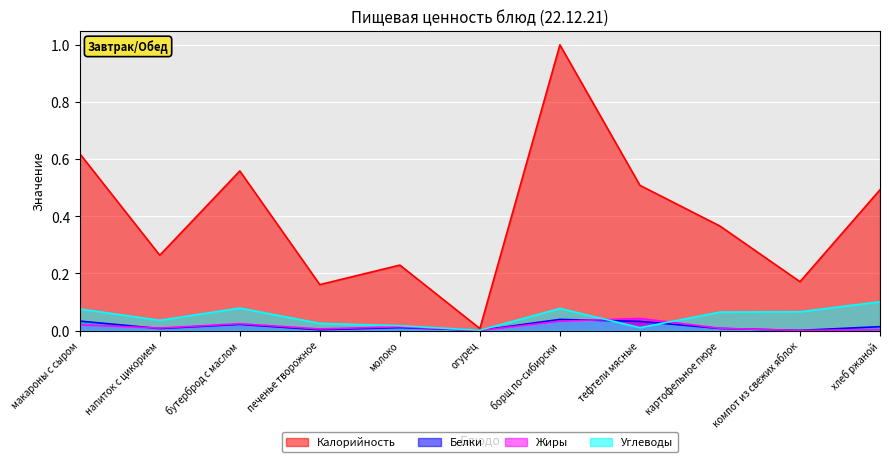

True or false: Углеводы and Белки cross at least once.

True